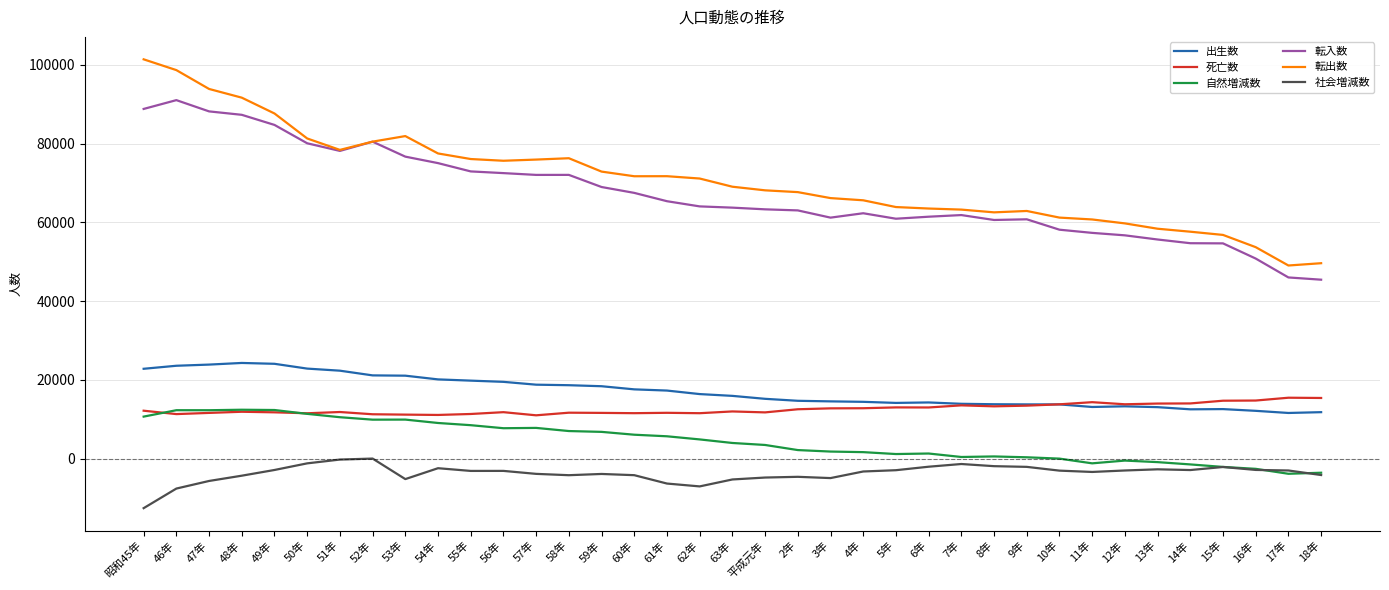

Is the value of 出生数 at 59年 greater than the value of 転出数 at 58年?

No